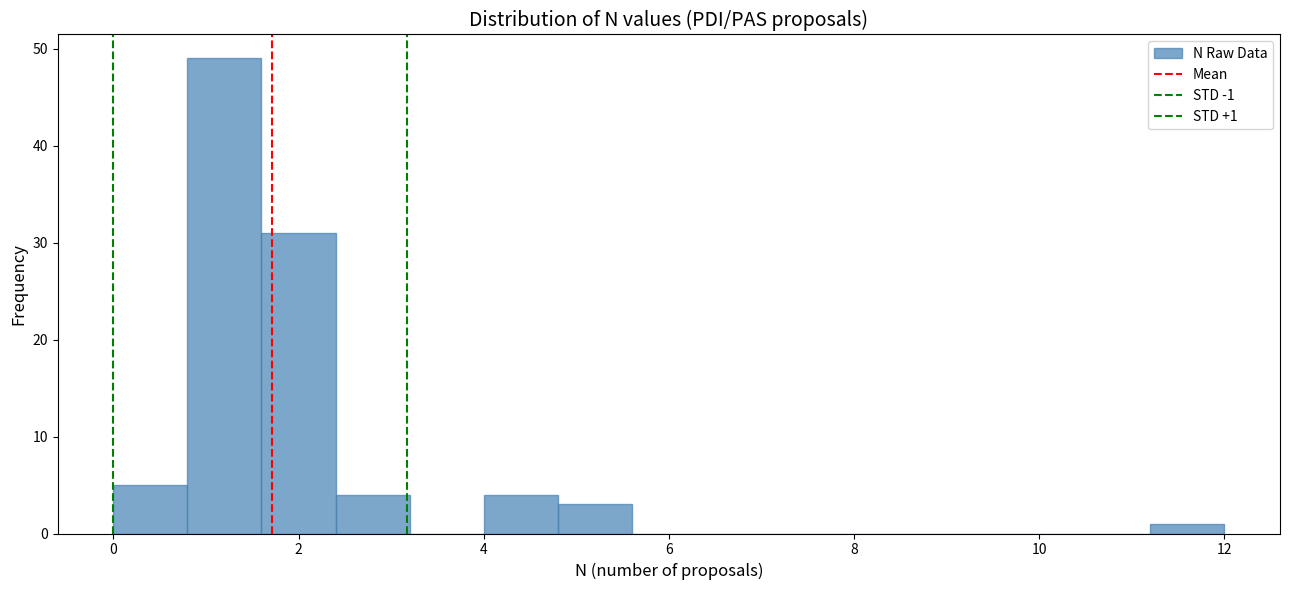

Which range on the x-axis has the tallest bar?

0.8 to 1.6